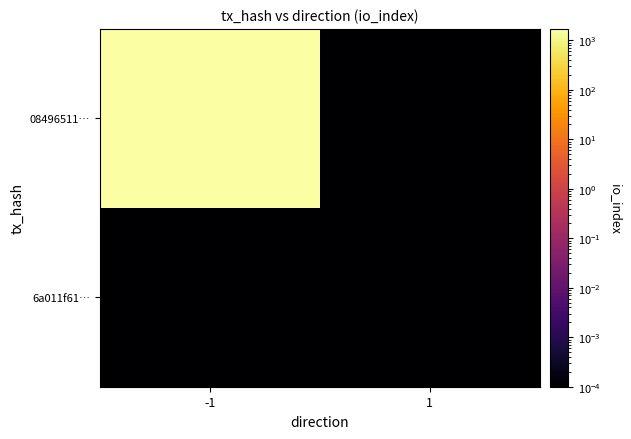

At which category is the sum across all series the highest?

-1